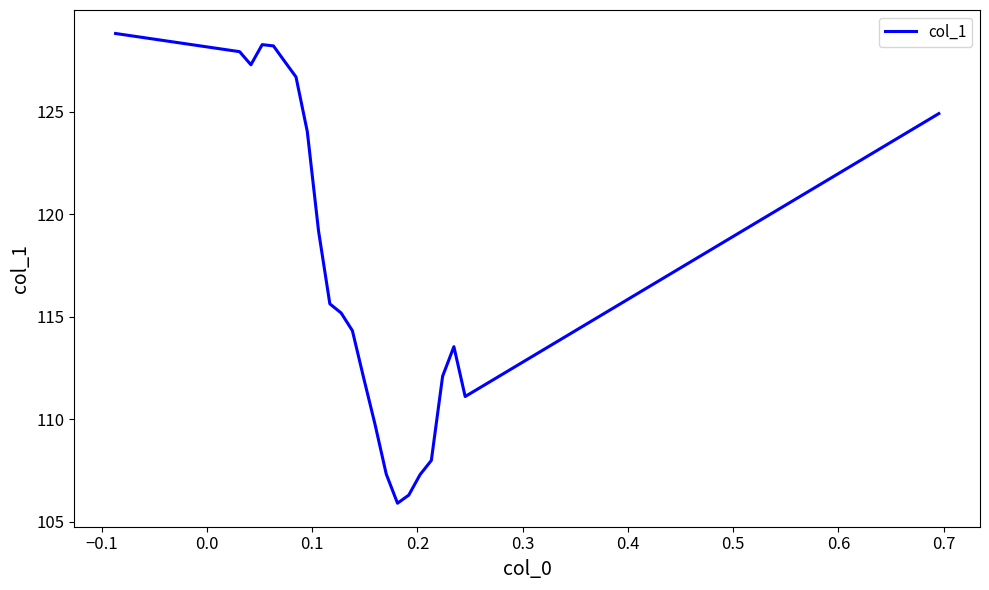

What is the greatest value displayed?

128.8